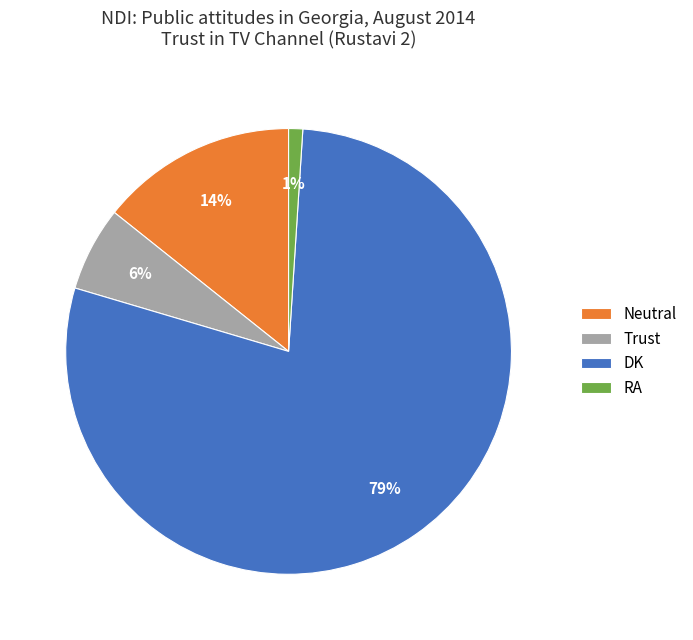

How many segments does this pie chart have?

4